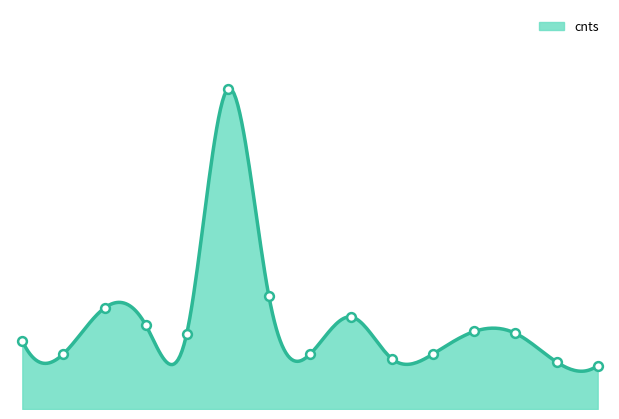

What is the change in value from 1 to 17?

-93.4